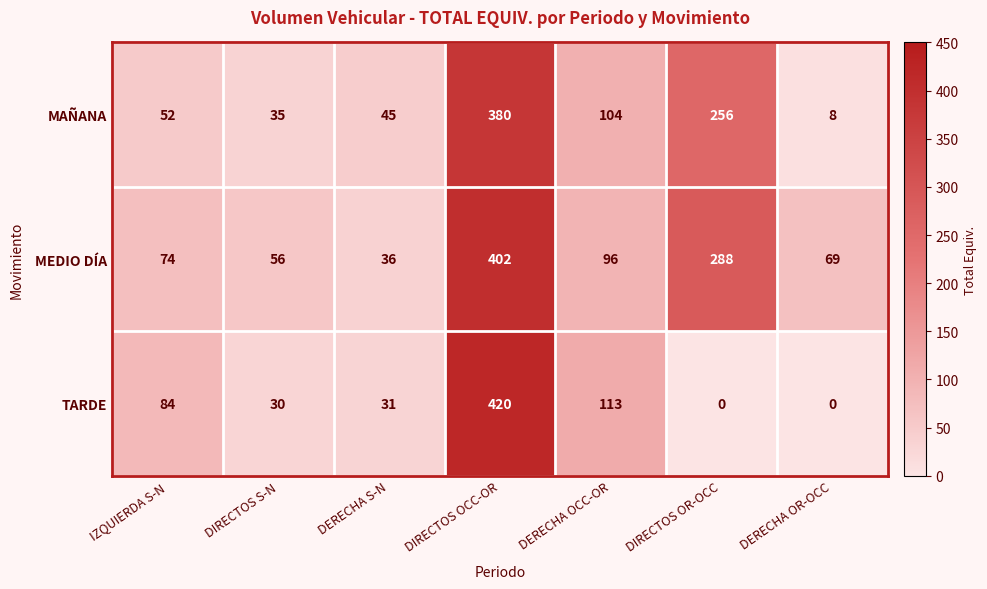

At which label is MAÑANA closest to 194?

DIRECTOS OR-OCC